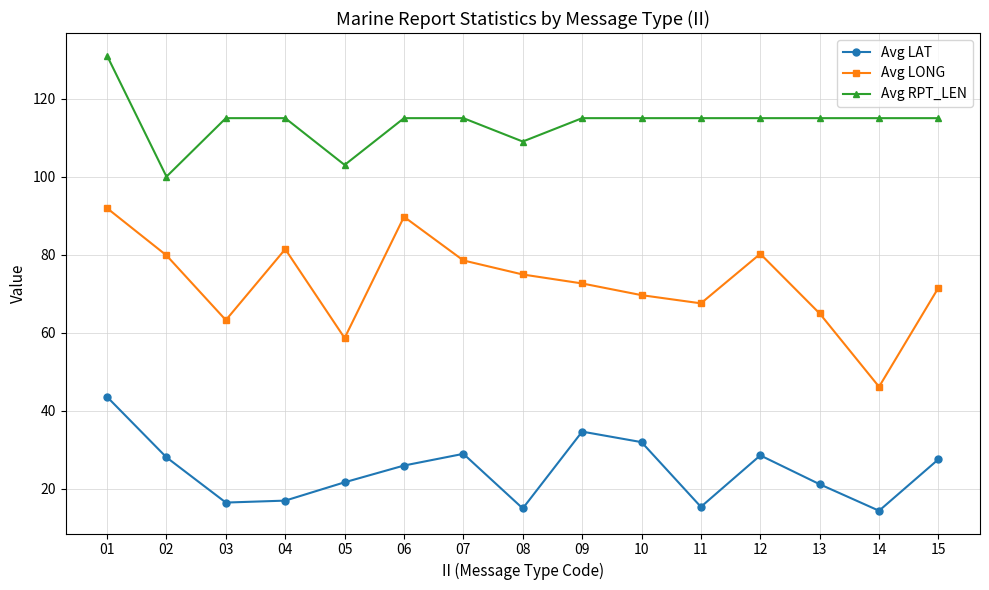

The value of Avg LONG at 03 is 110.9. True or false?

False